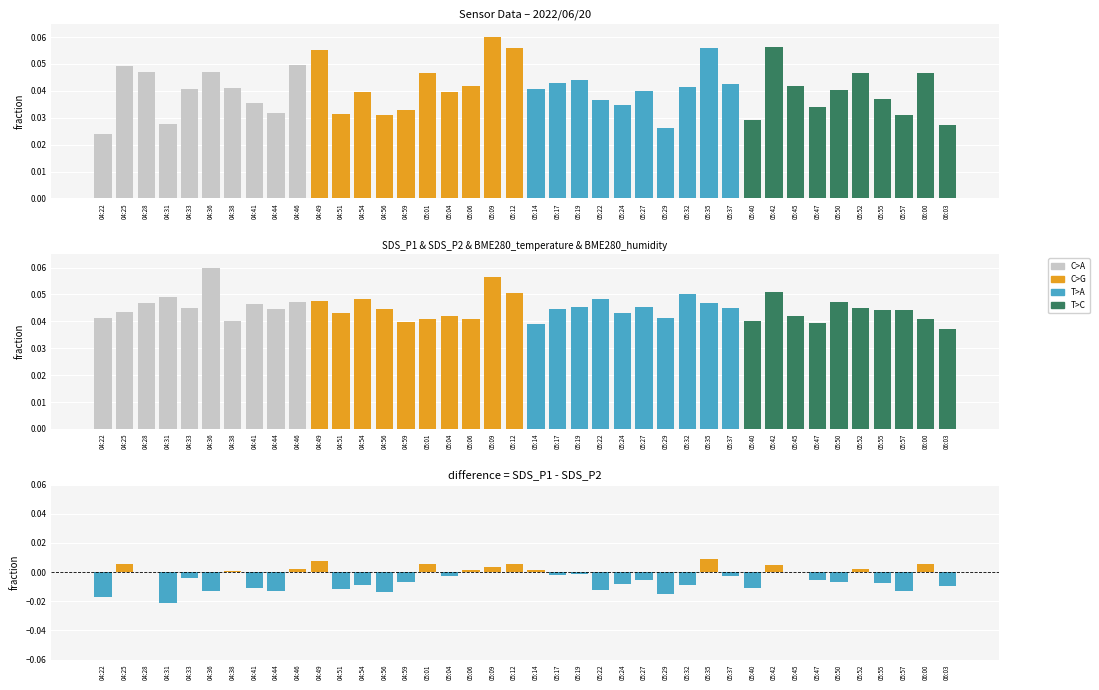

Which has a higher value, 05:57 or 05:50?

05:50